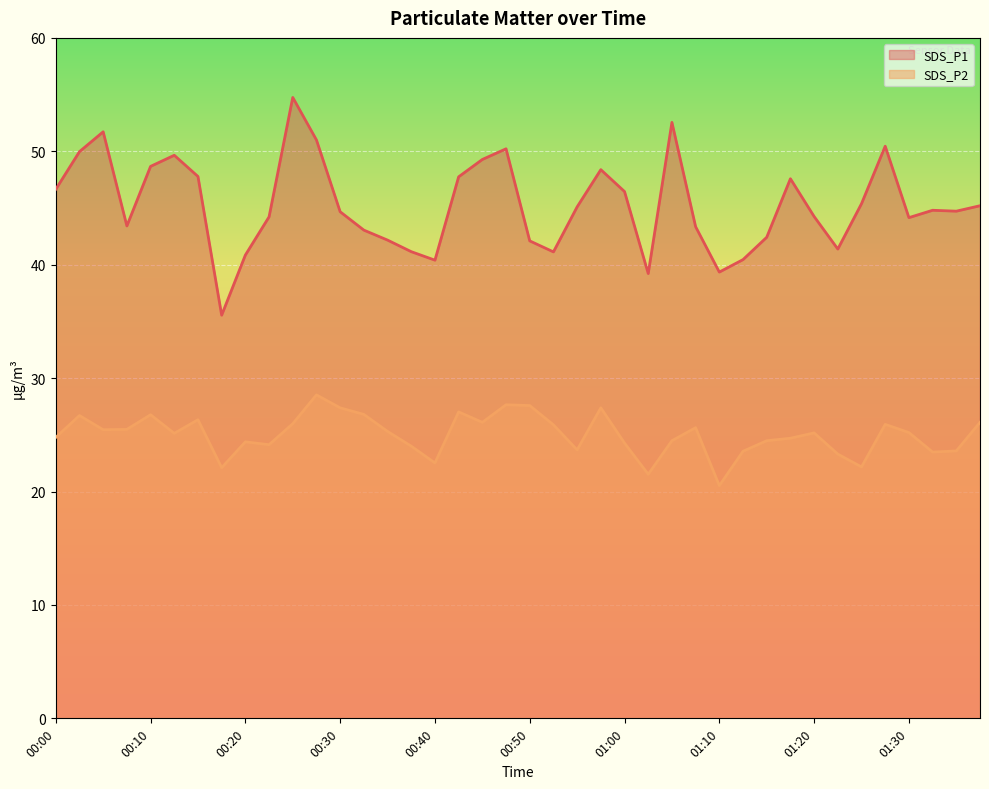

List the series in order of their overall mean, highest first.

SDS_P1, SDS_P2